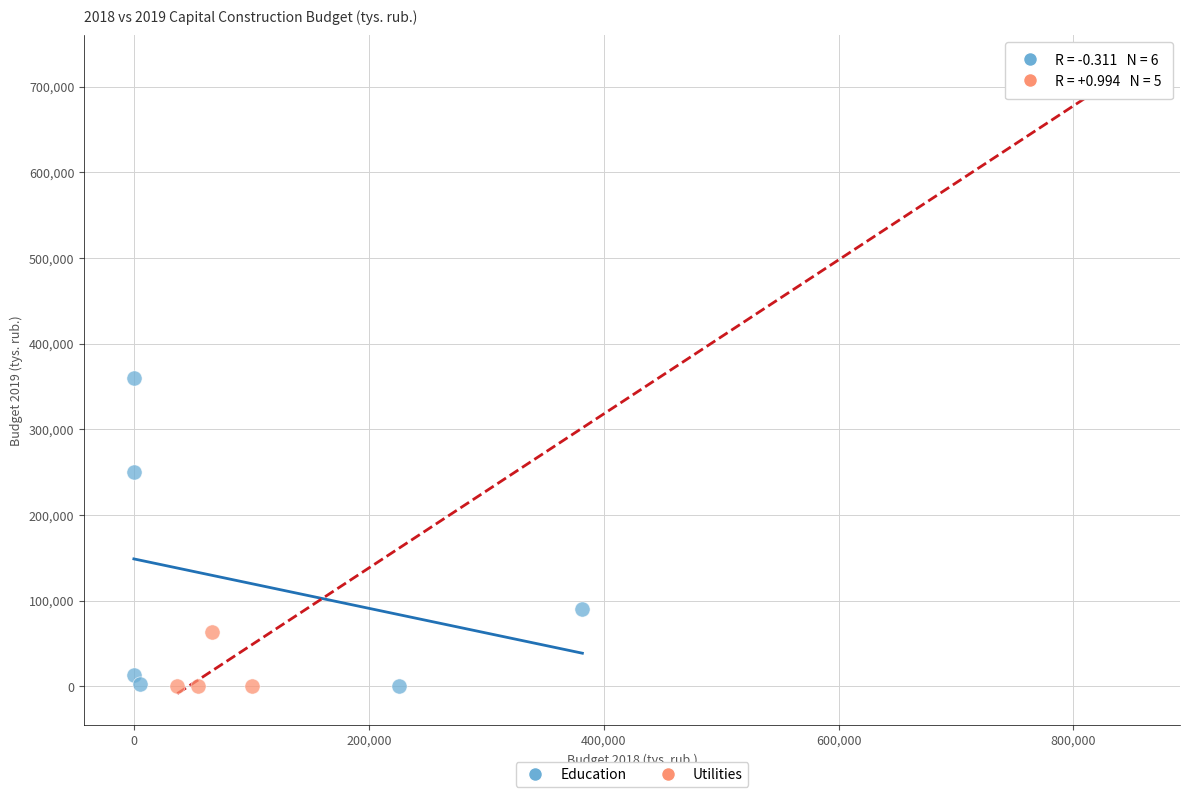

Which series contains the highest Y value?

Utilities